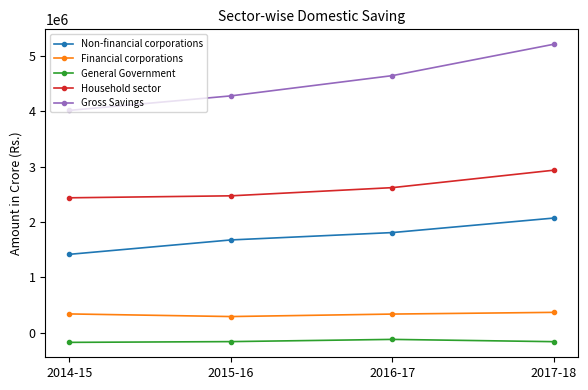

Read the Non-financial corporations value at 2014-15, to the nearest 10.

1417050